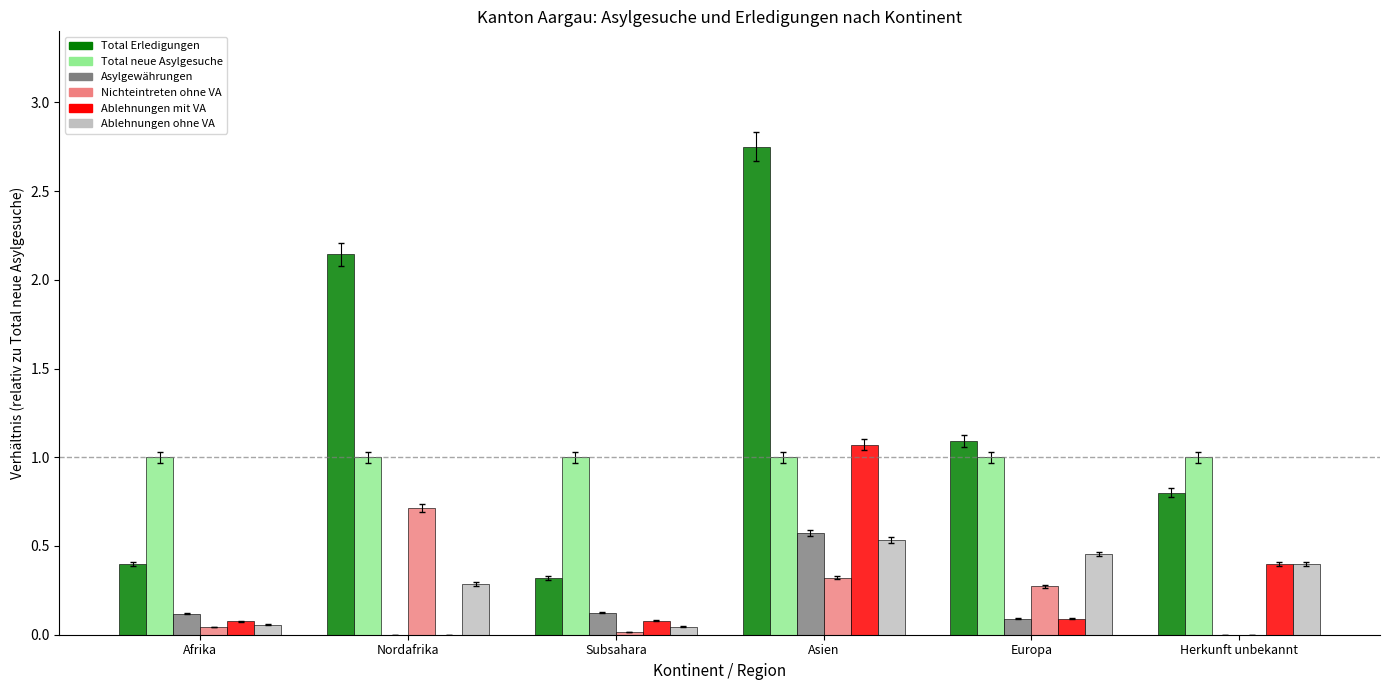

How many groups of bars are there?

6